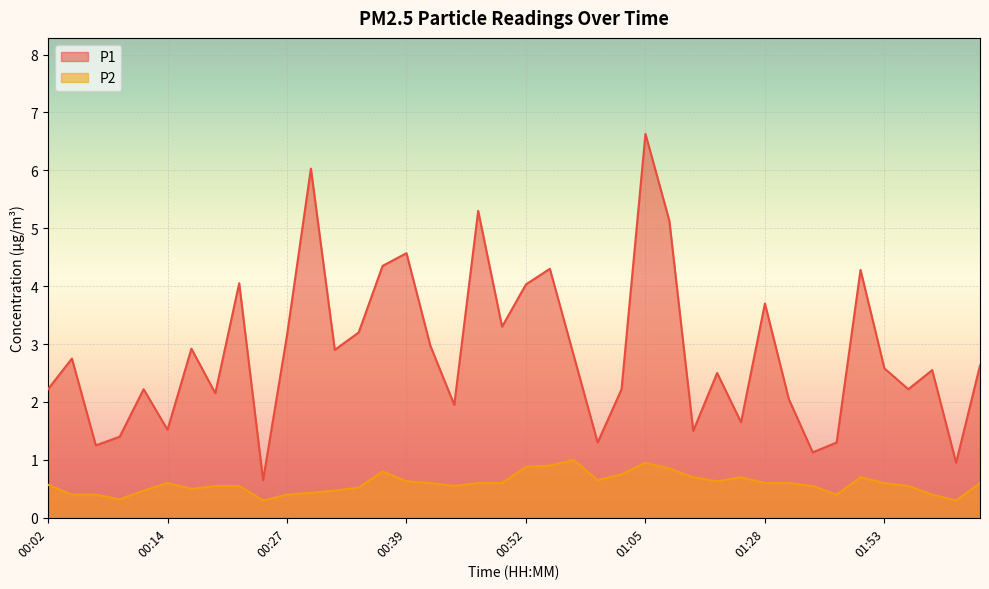

Count the number of categories in the chart.

40